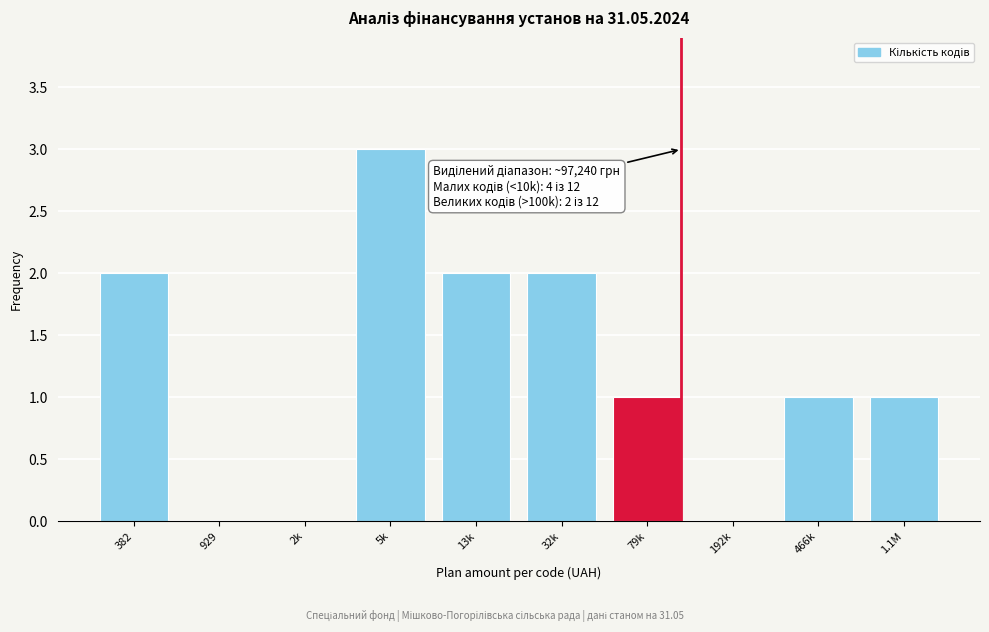

Reading left to right, list all the values displayed in this chart.

382=2	929=0	2k=0	5k=3	13k=2	32k=2	79k=1	192k=0	466k=1	1.1M=1